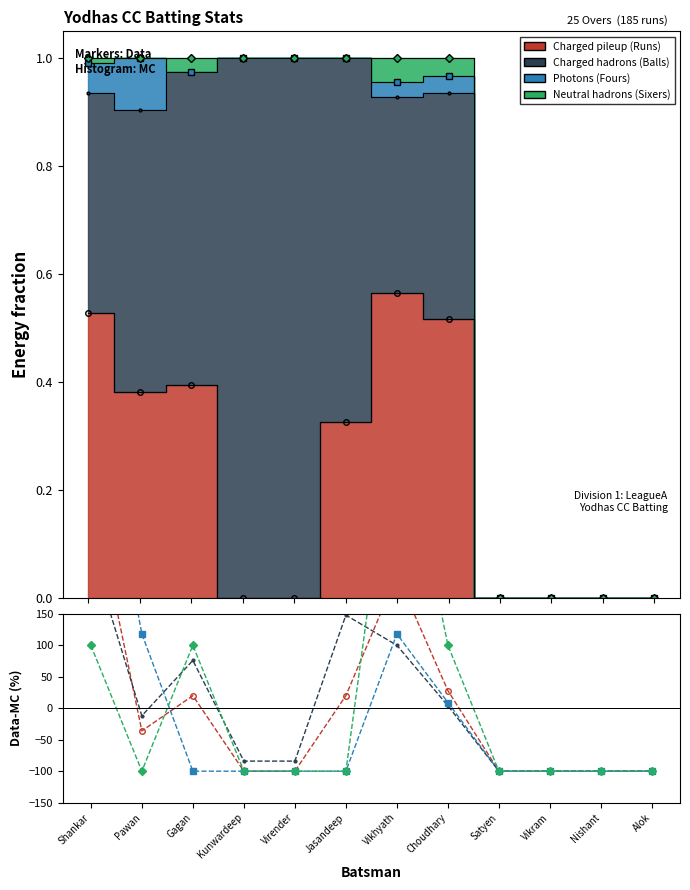

At which label does Photons first exceed -99?

Shankar